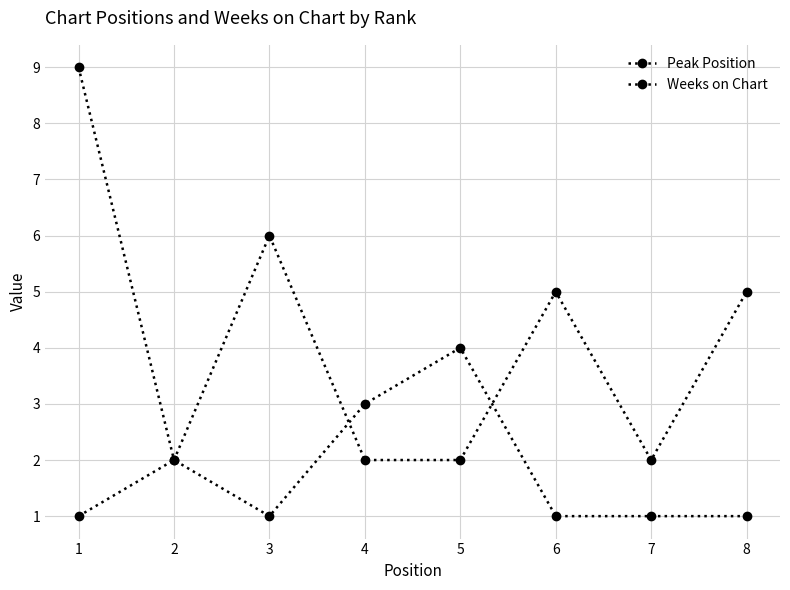

How many distinct data groups are displayed?

2